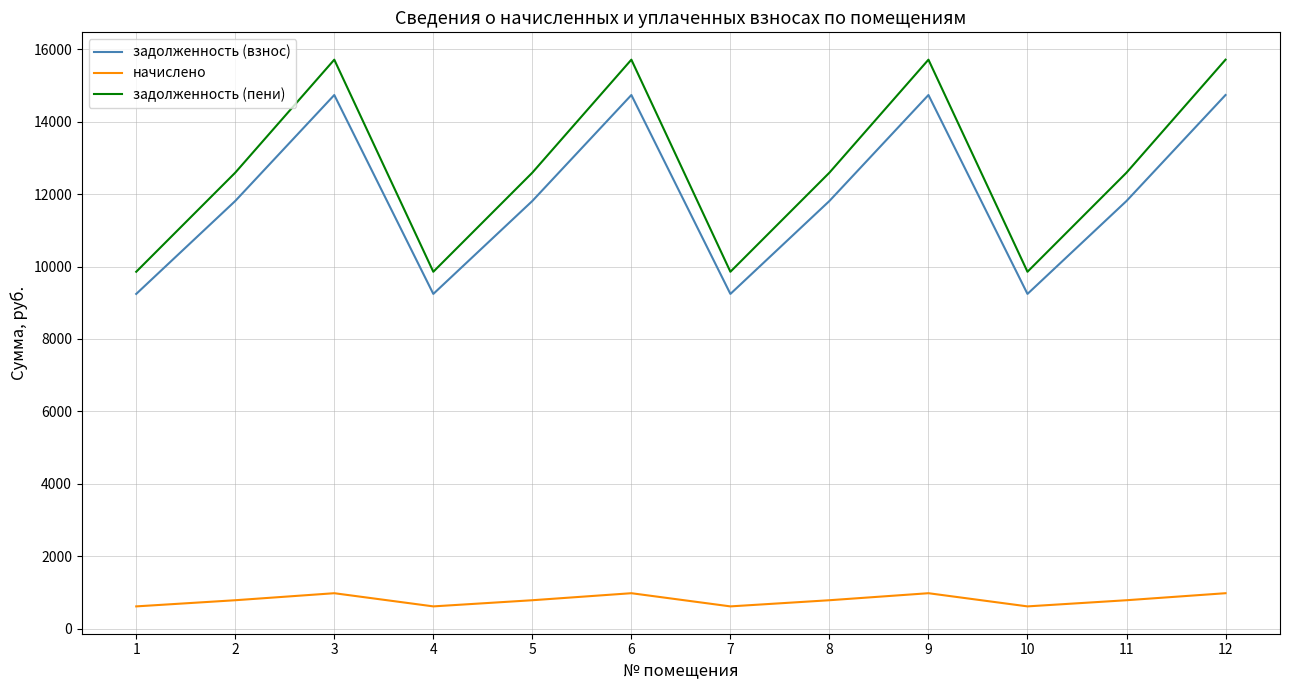

Is the value of задолженность (взнос) at 5 greater than the value of начислено at 12?

Yes